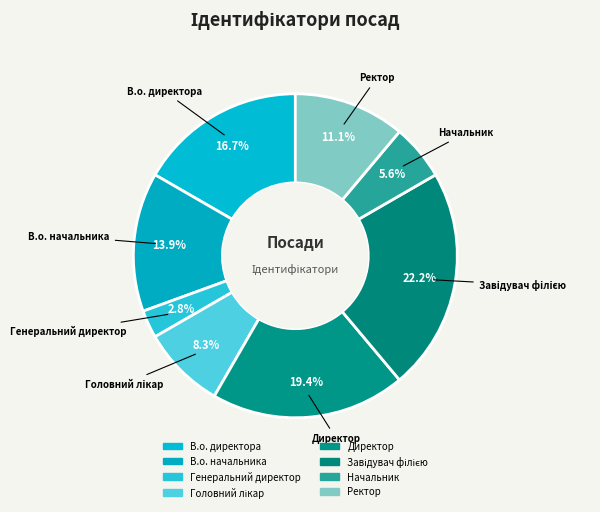

To the nearest percent, what is the average slice percentage?

12%